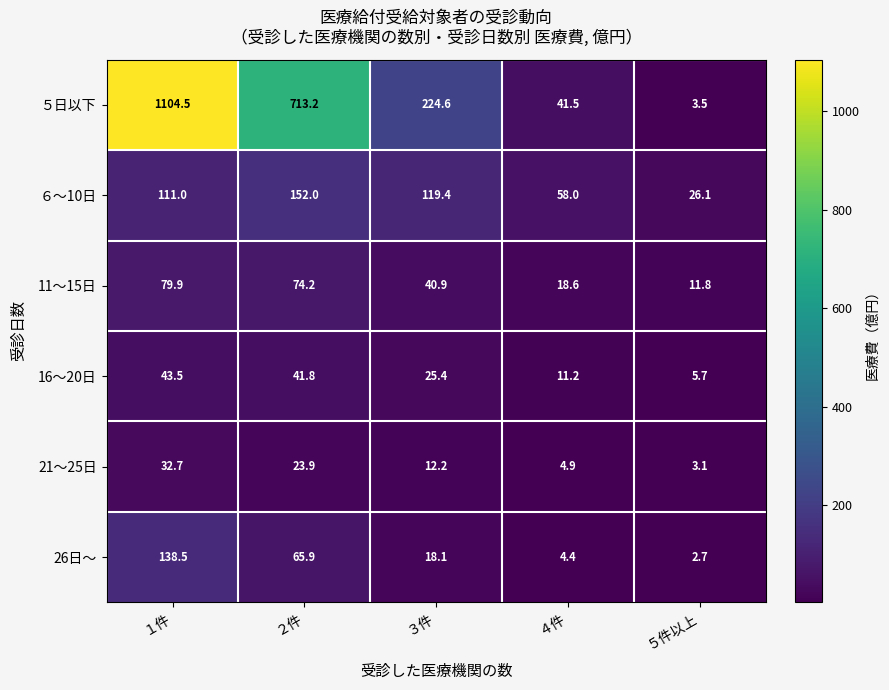

The ６～10日 series shows 119.4 at ３件. True or false?

True